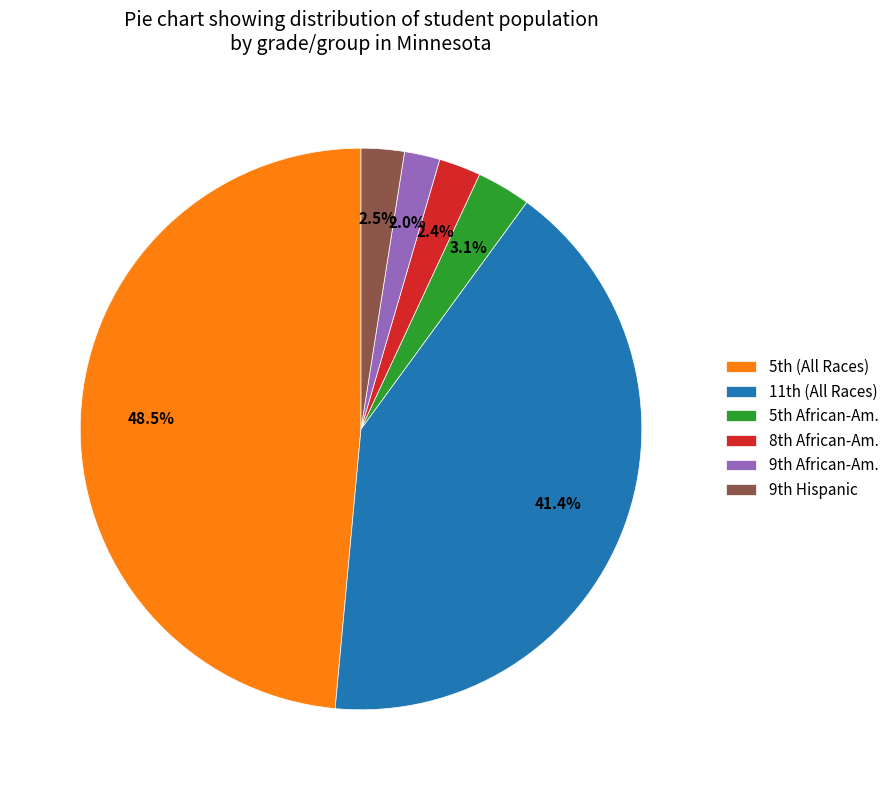

To the nearest percent, what is the difference between the largest and smallest slice percentages?

46%